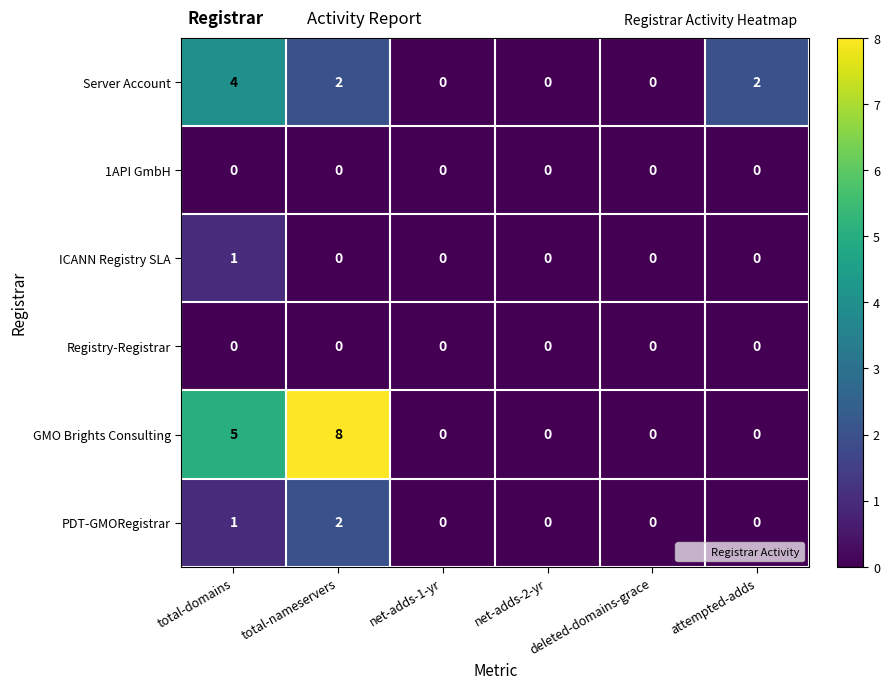

Which series changed the most between total-domains and total-nameservers?

GMO Brights Consulting